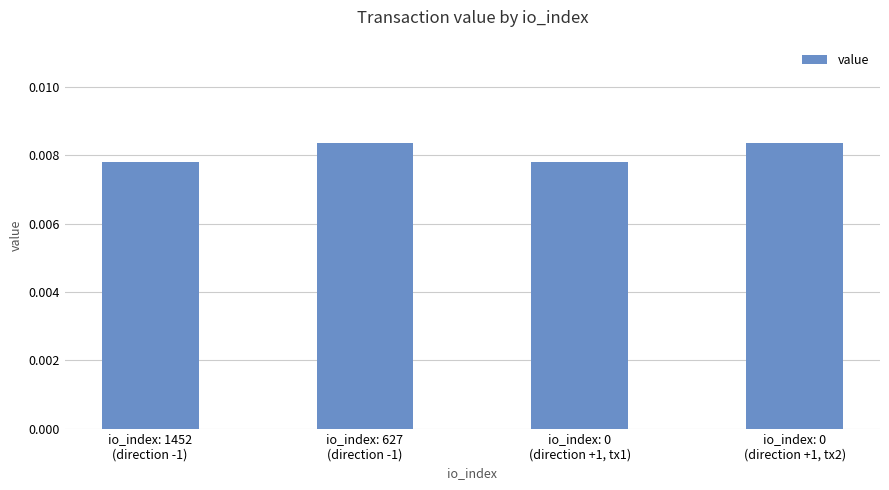

Count the values in the range 0 to 1.

4